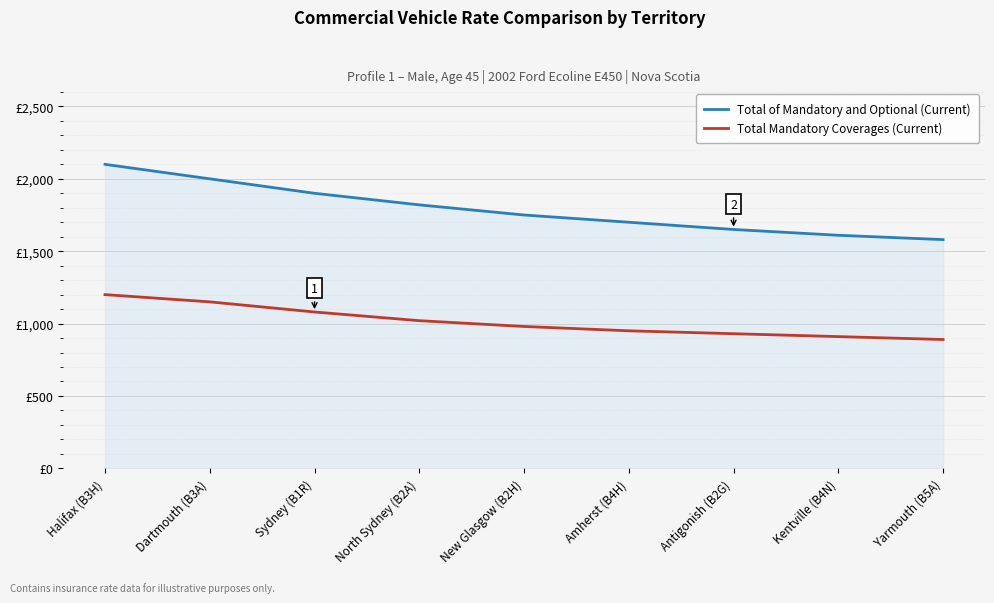

True or false: Total of Mandatory and Optional (Current) and Total Mandatory Coverages (Current) intersect in this chart.

False